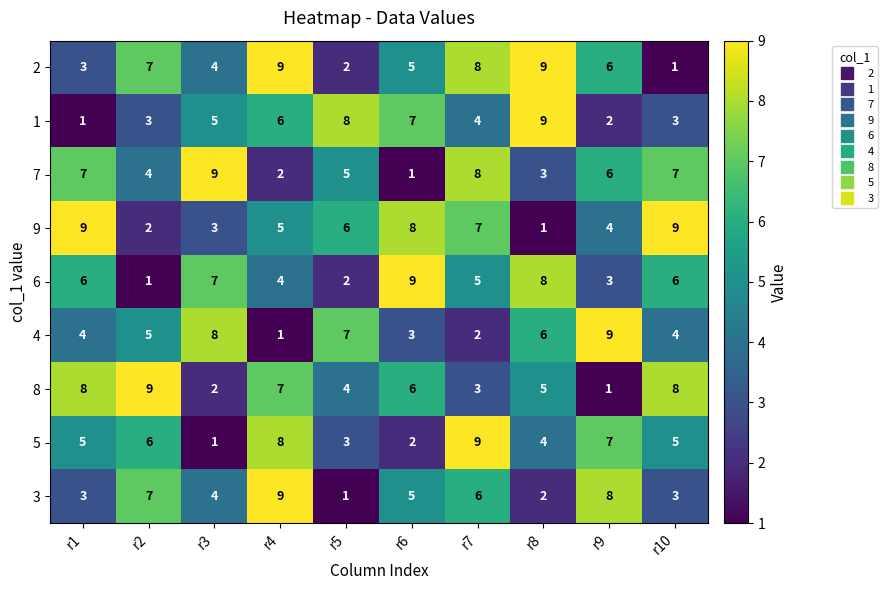

Between r1 and r2, which series saw the biggest shift?

9